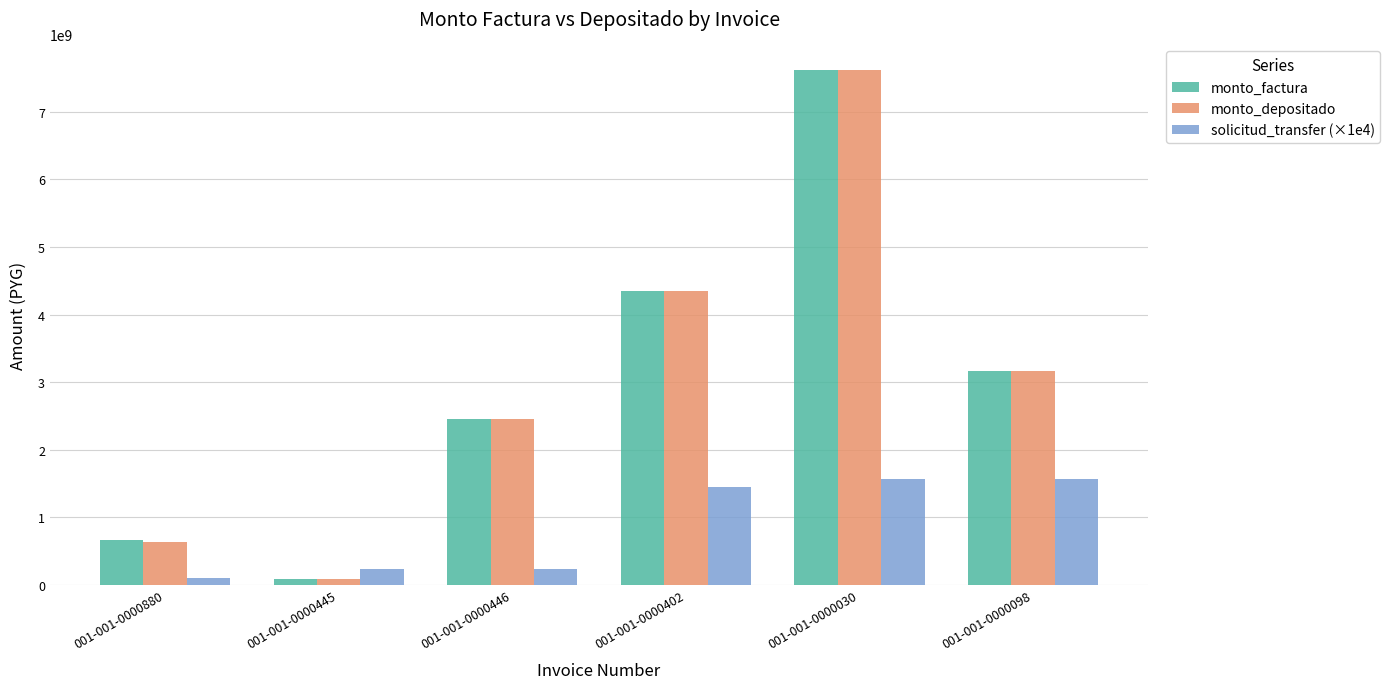

At which label is monto_depositado closest to 3852691463?

001-001-0000402